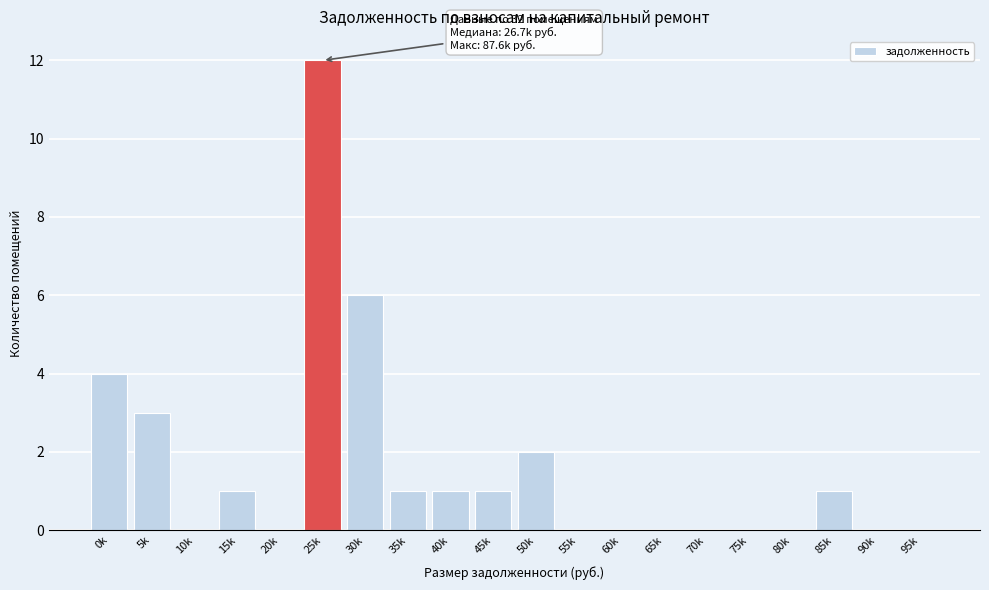

Reading left to right, transcribe all the data shown in this chart.

0k=4	5k=3	10k=0	15k=1	20k=0	25k=12	30k=6	35k=1	40k=1	45k=1	50k=2	55k=0	60k=0	65k=0	70k=0	75k=0	80k=0	85k=1	90k=0	95k=0